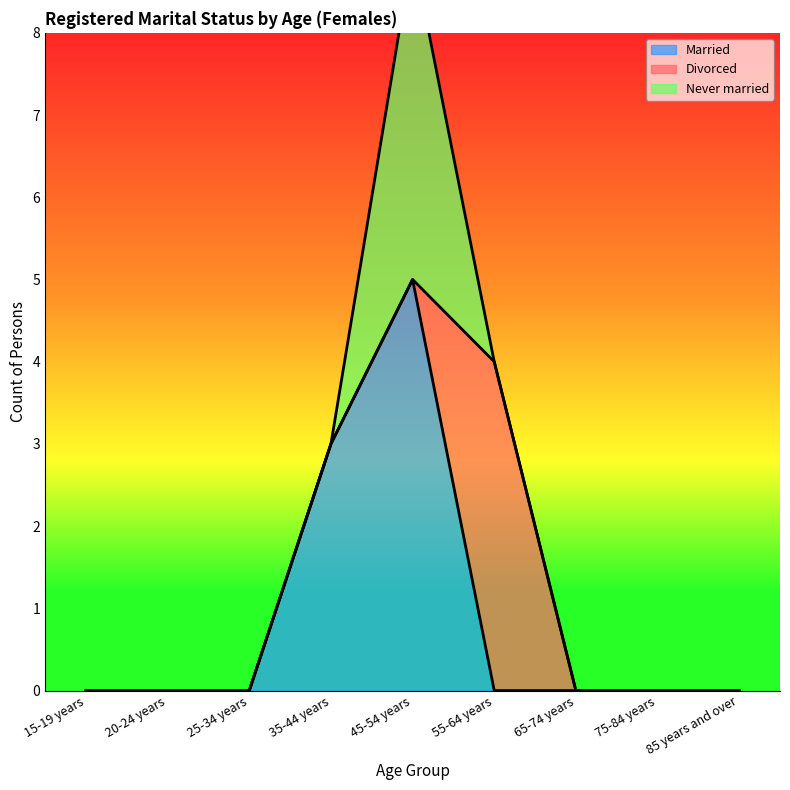

Where is the first local maximum for Never married?

45-54 years